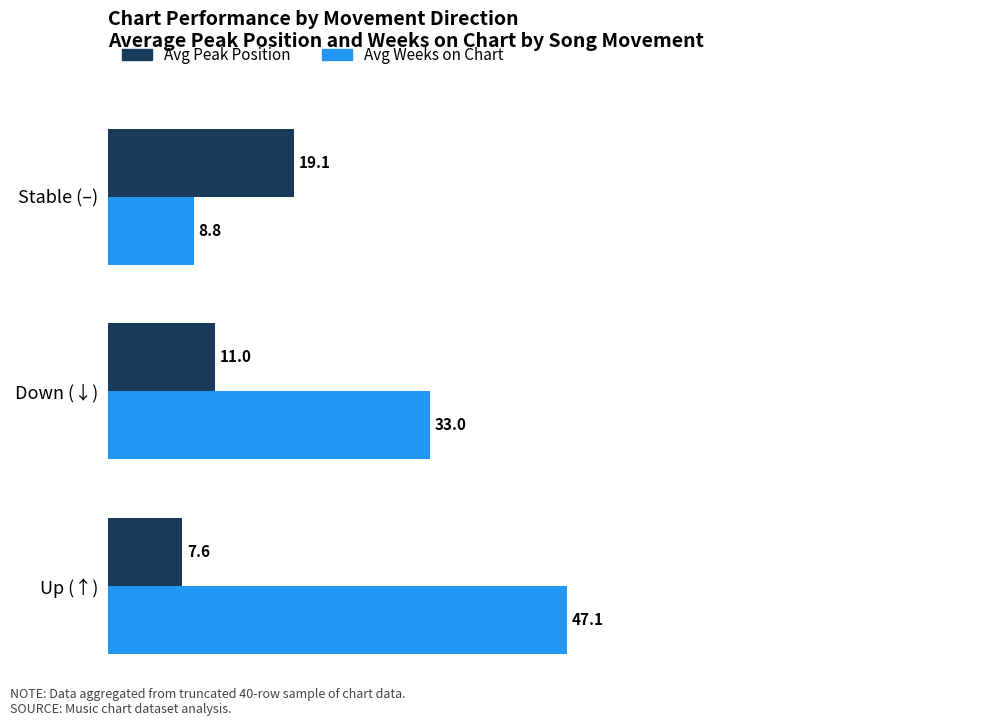

Read the Avg Weeks on Chart value at Down (↓).

33.0